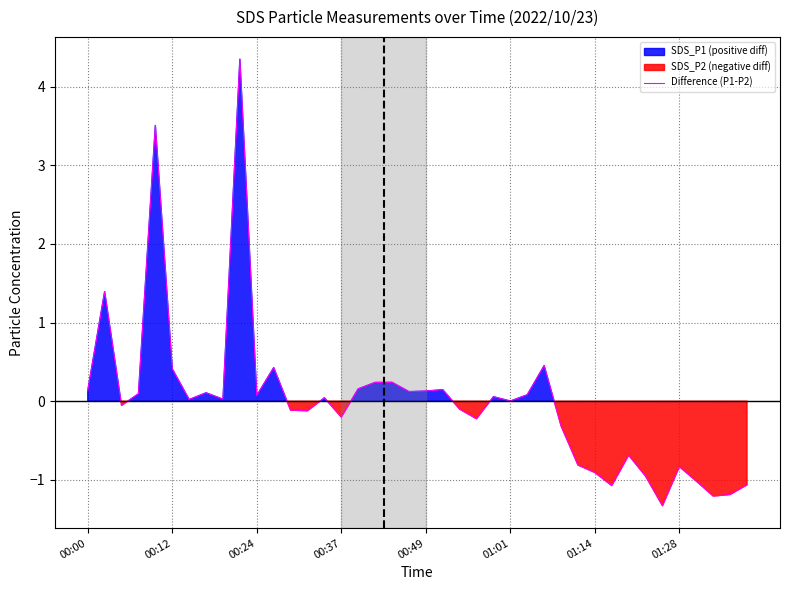

True or false: Difference (P1-P2) has a value of -0.2 at 00:37.

True